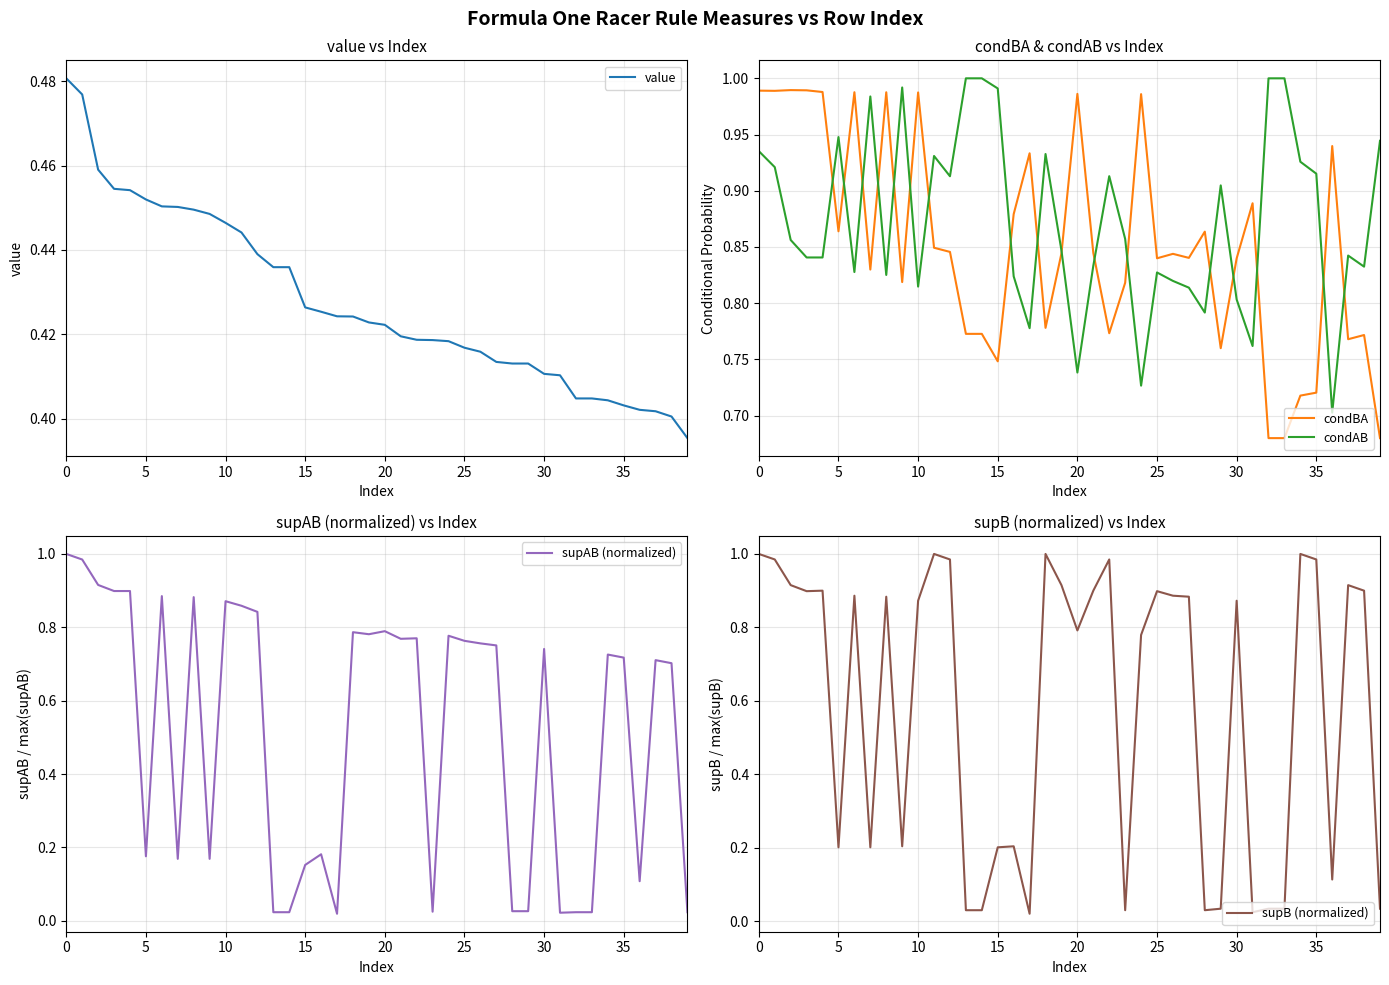

Reading left to right, what are all the values shown in this chart?

value: 0.5	0.5	0.5	0.5	0.5	0.5	0.5	0.5	0.4	0.4	0.4	0.4	0.4	0.4	0.4	0.4	0.4	0.4	0.4	0.4	0.4	0.4	0.4	0.4	0.4	0.4	0.4	0.4	0.4	0.4	0.4	0.4	0.4	0.4	0.4	0.4	0.4	0.4	0.4	0.4
condBA: 1.0	1.0	1.0	1.0	1.0	0.9	1.0	0.8	1.0	0.8	1.0	0.8	0.8	0.8	0.8	0.7	0.9	0.9	0.8	0.8	1.0	0.8	0.8	0.8	1.0	0.8	0.8	0.8	0.9	0.8	0.8	0.9	0.7	0.7	0.7	0.7	0.9	0.8	0.8	0.7
condAB: 0.9	0.9	0.9	0.8	0.8	0.9	0.8	1.0	0.8	1.0	0.8	0.9	0.9	1.0	1.0	1.0	0.8	0.8	0.9	0.8	0.7	0.8	0.9	0.9	0.7	0.8	0.8	0.8	0.8	0.9	0.8	0.8	1.0	1.0	0.9	0.9	0.7	0.8	0.8	0.9
supAB (normalized): 1.0	1.0	0.9	0.9	0.9	0.2	0.9	0.2	0.9	0.2	0.9	0.9	0.8	0.0	0.0	0.2	0.2	0.0	0.8	0.8	0.8	0.8	0.8	0.0	0.8	0.8	0.8	0.8	0.0	0.0	0.7	0.0	0.0	0.0	0.7	0.7	0.1	0.7	0.7	0.0
supB (normalized): 1.0	1.0	0.9	0.9	0.9	0.2	0.9	0.2	0.9	0.2	0.9	1.0	1.0	0.0	0.0	0.2	0.2	0.0	1.0	0.9	0.8	0.9	1.0	0.0	0.8	0.9	0.9	0.9	0.0	0.0	0.9	0.0	0.0	0.0	1.0	1.0	0.1	0.9	0.9	0.0